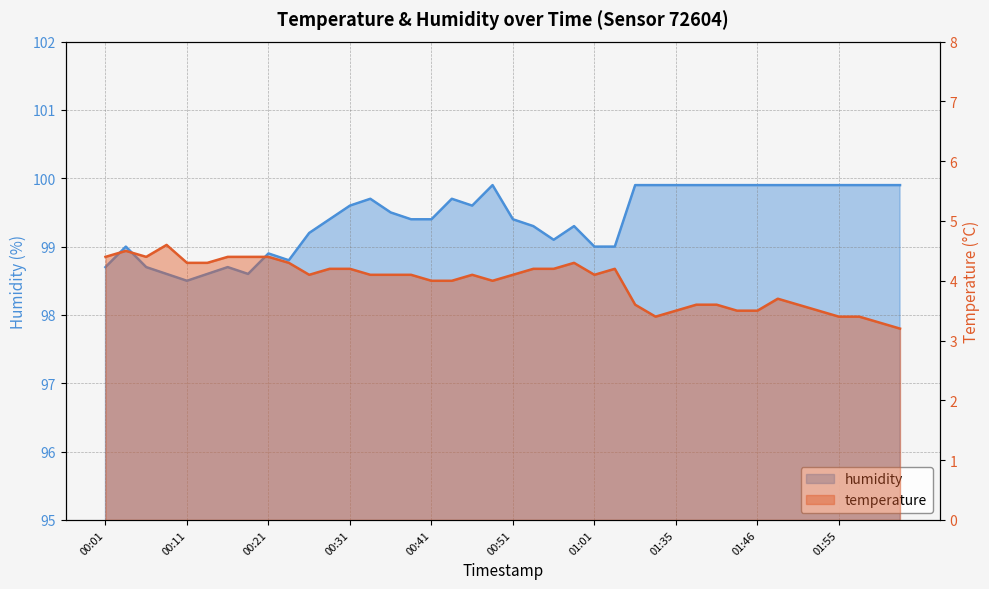

Reading left to right, transcribe all the data shown in this chart.

temperature: 4.4	4.5	4.4	4.6	4.3	4.3	4.4	4.4	4.4	4.3	4.1	4.2	4.2	4.1	4.1	4.1	4.0	4.0	4.1	4.0	4.1	4.2	4.2	4.3	4.1	4.2	3.6	3.4	3.5	3.6	3.6	3.5	3.5	3.7	3.6	3.5	3.4	3.4	3.3	3.2
humidity: 98.7	99.0	98.7	98.6	98.5	98.6	98.7	98.6	98.9	98.8	99.2	99.4	99.6	99.7	99.5	99.4	99.4	99.7	99.6	99.9	99.4	99.3	99.1	99.3	99.0	99.0	99.9	99.9	99.9	99.9	99.9	99.9	99.9	99.9	99.9	99.9	99.9	99.9	99.9	99.9